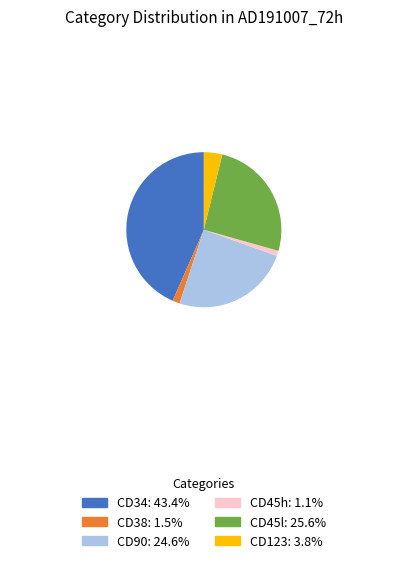

Is it true that CD90 is 25% of the pie?

True